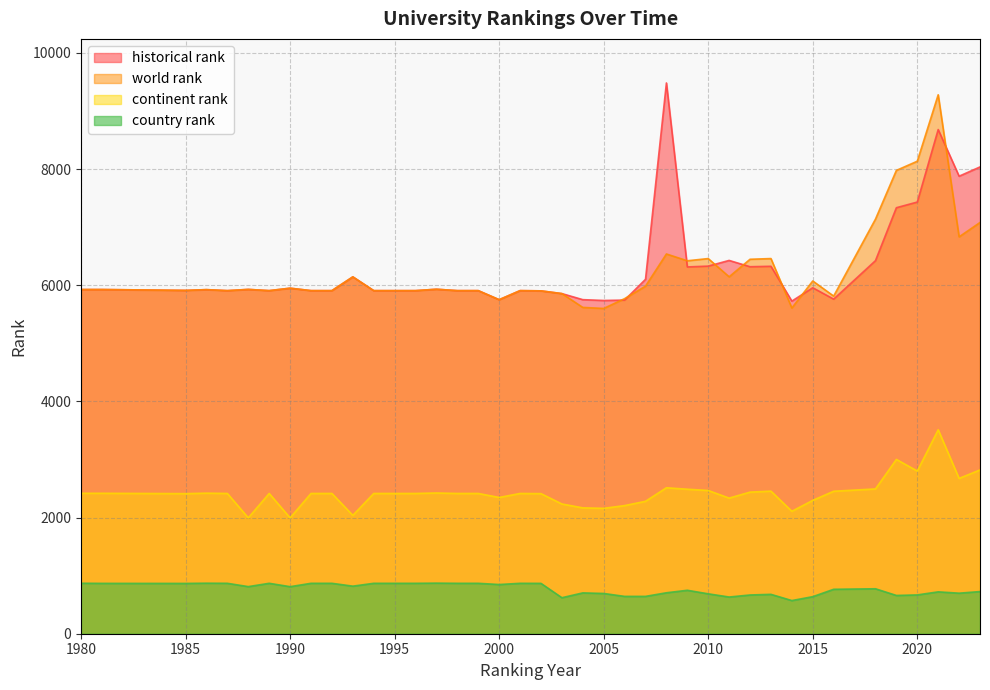

Does the chart display data point markers on the line(s)?

No